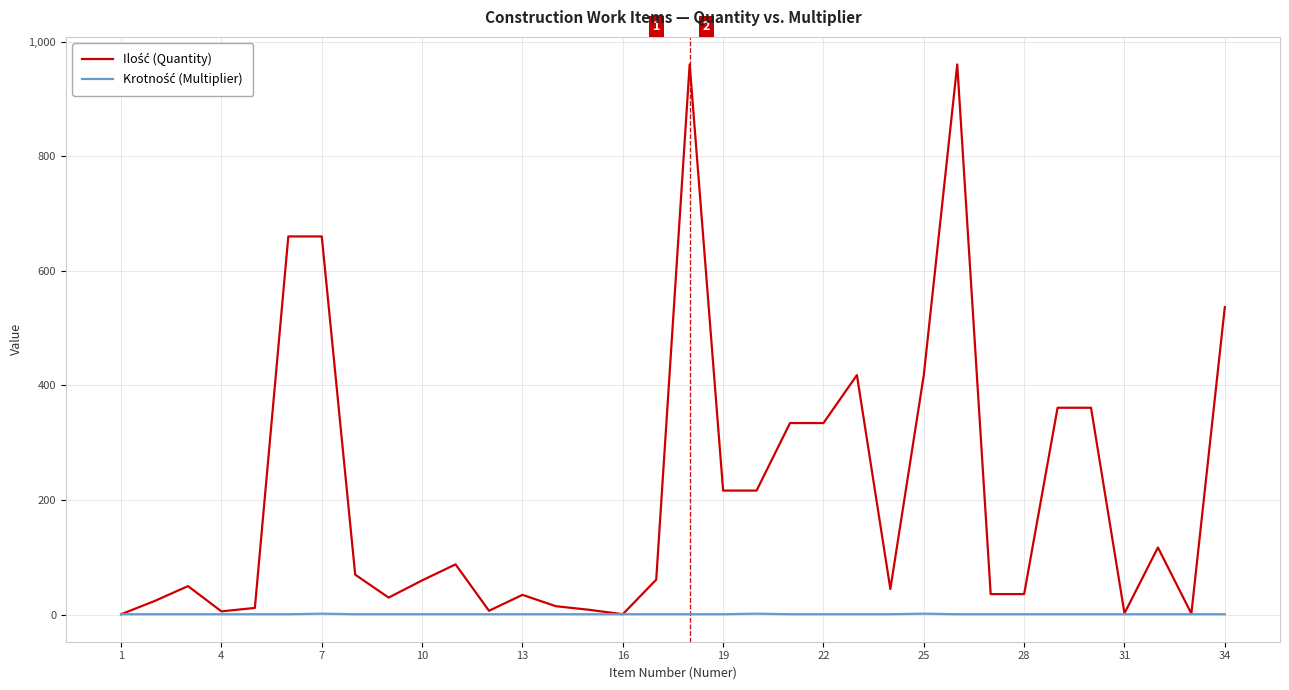

Is this an area chart (filled region under the line)?

No